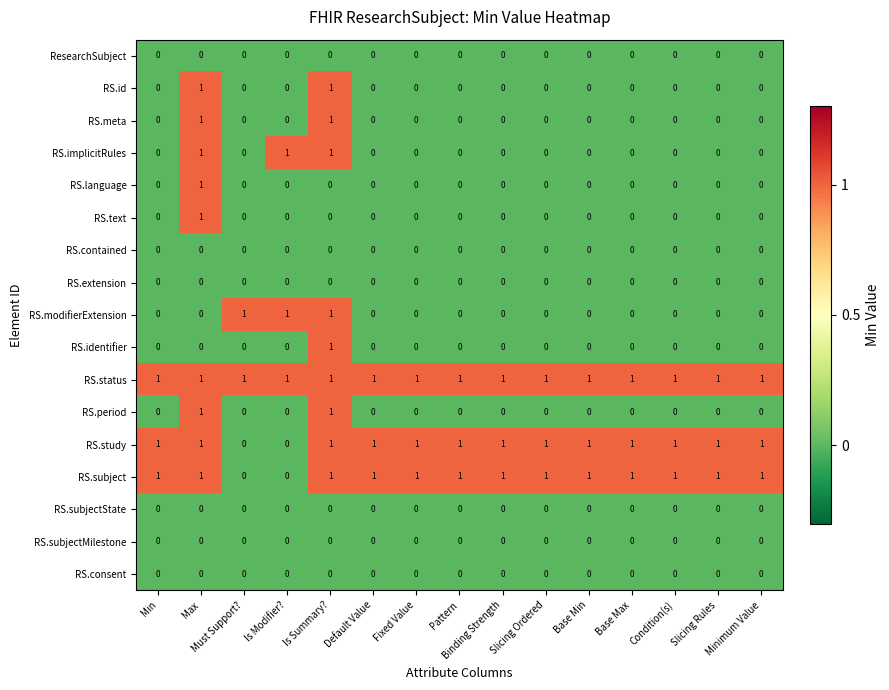

At which label does RS.identifier reach its peak?

Is Summary?